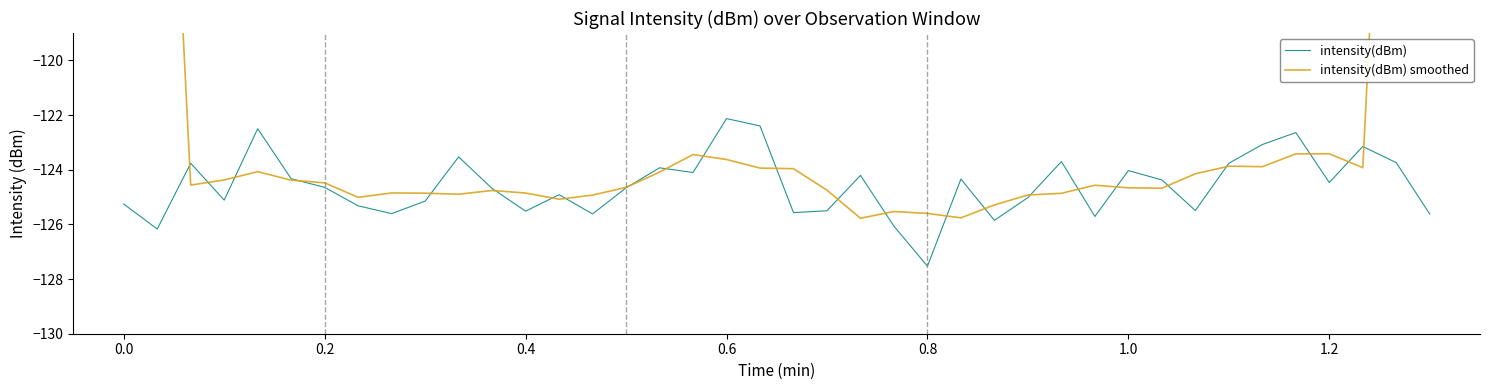

At which label does intensity(dBm) reach its minimum?

0.8